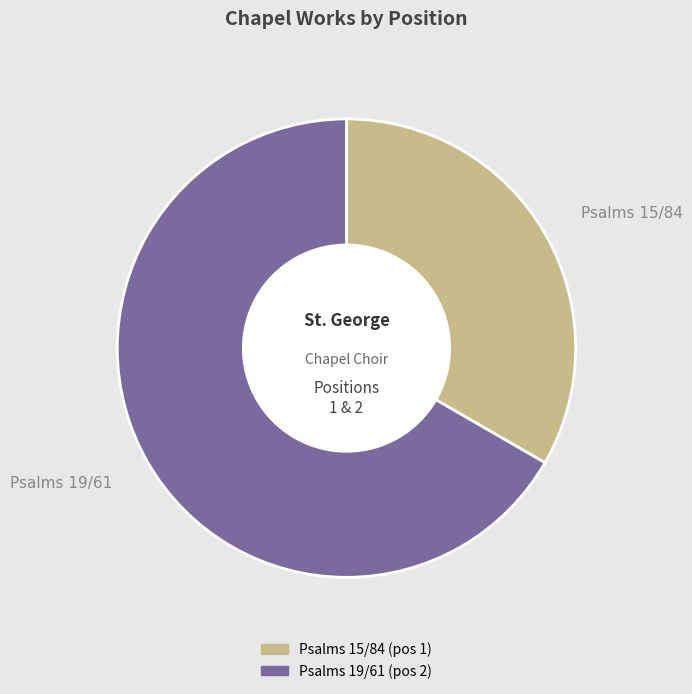

What is the ratio of the value at Psalms 15/84 to the value at Psalms 19/61?

0.5